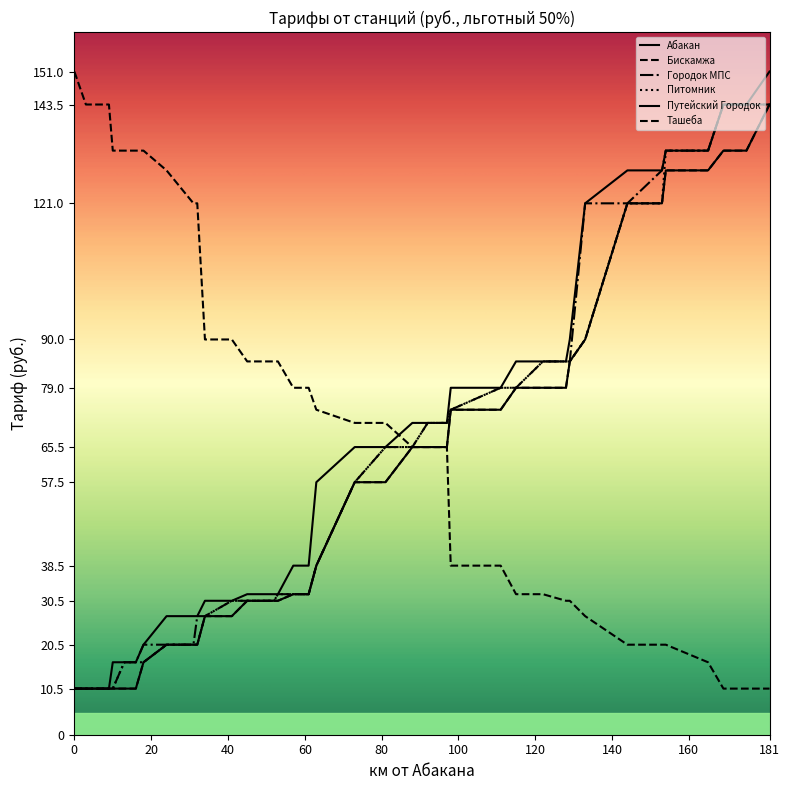

True or false: Путейский Городок and Городок МПС cross at least once.

False